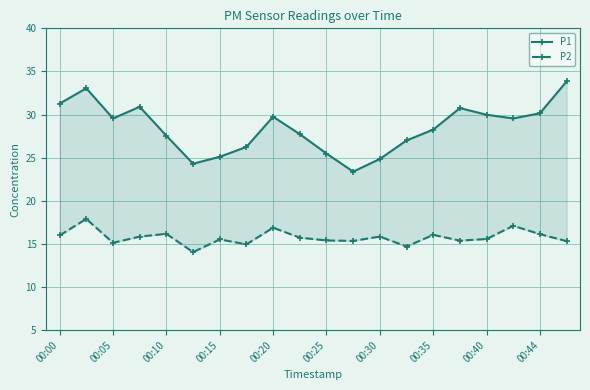

What is the difference between the second highest and minimum values in the P1 series?

9.7